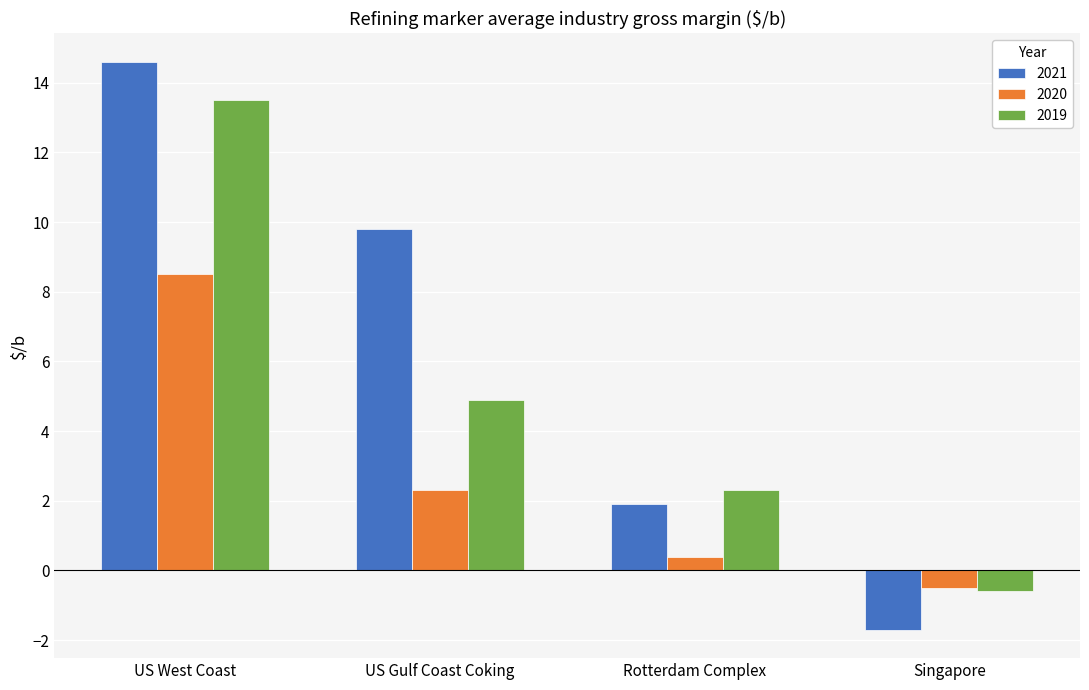

What is the maximum value shown in the chart?

14.6